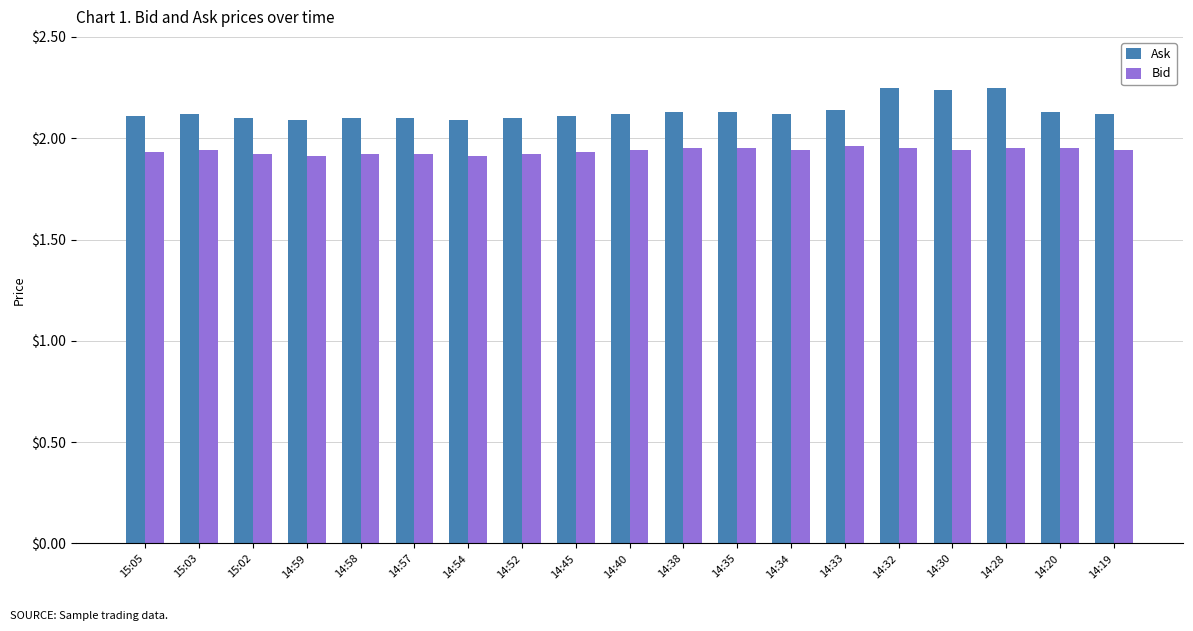

Which series has the widest spread of values?

Ask